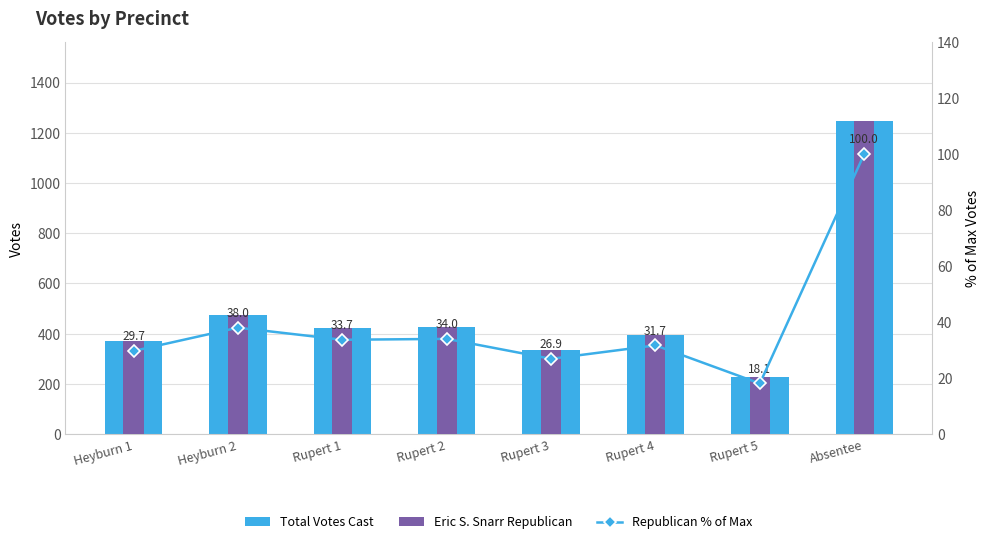

How many data points does each series have?

8